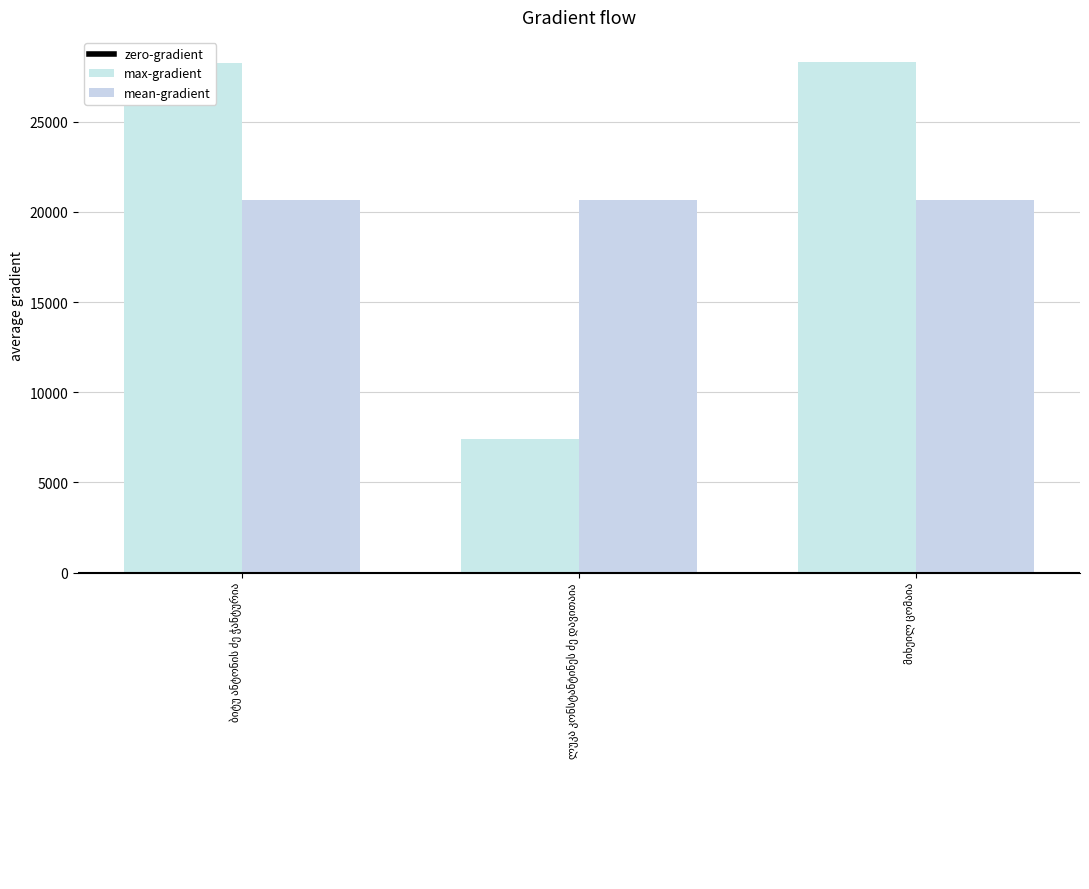

Between ლუკა კონსტანტინეს ძე დავითაია and მიხეილ ცომაია, which is larger?

მიხეილ ცომაია